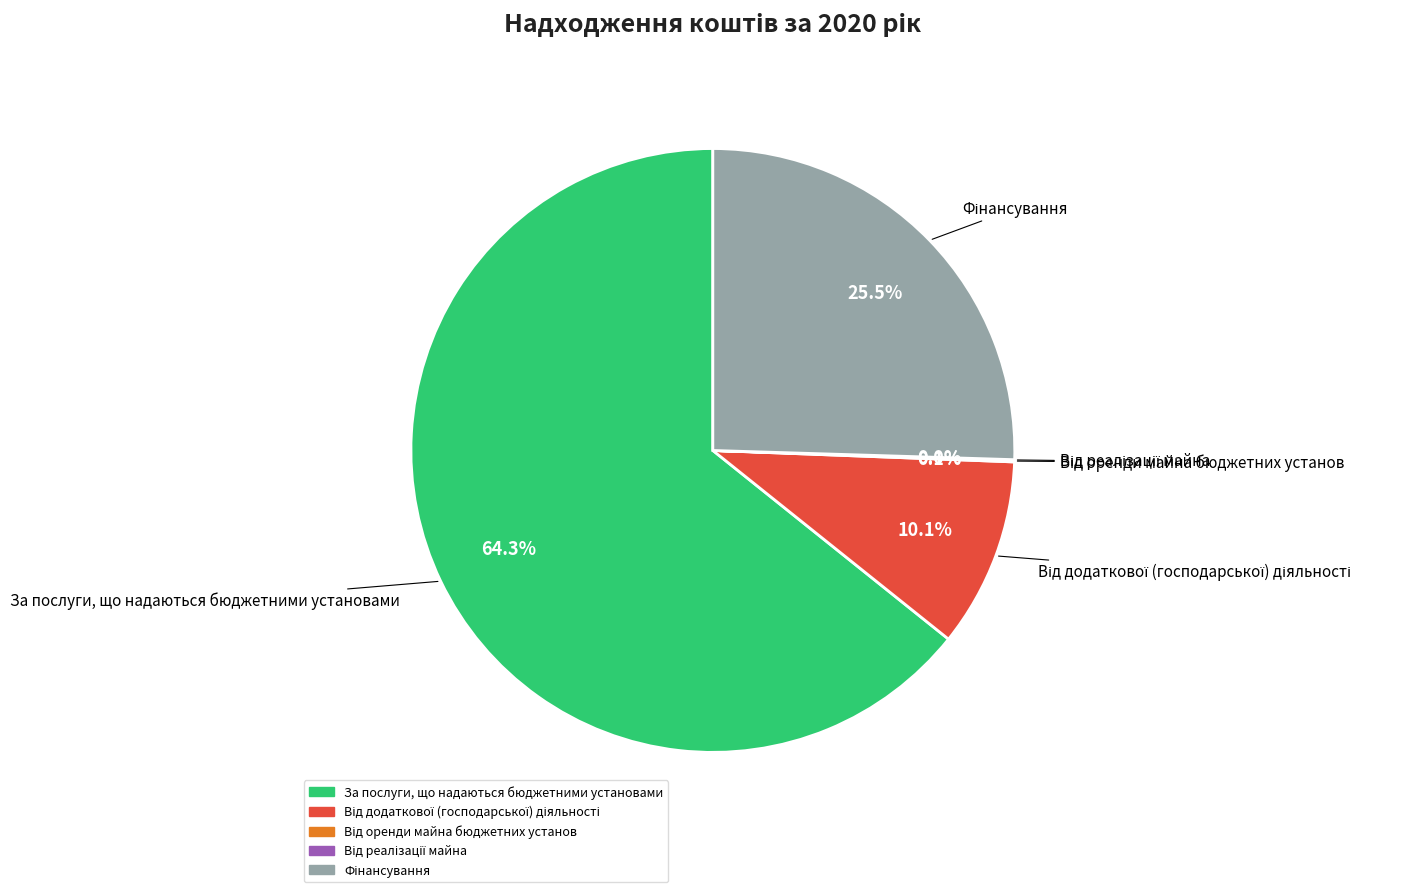

Is there any slice that represents more than half of the pie?

Yes